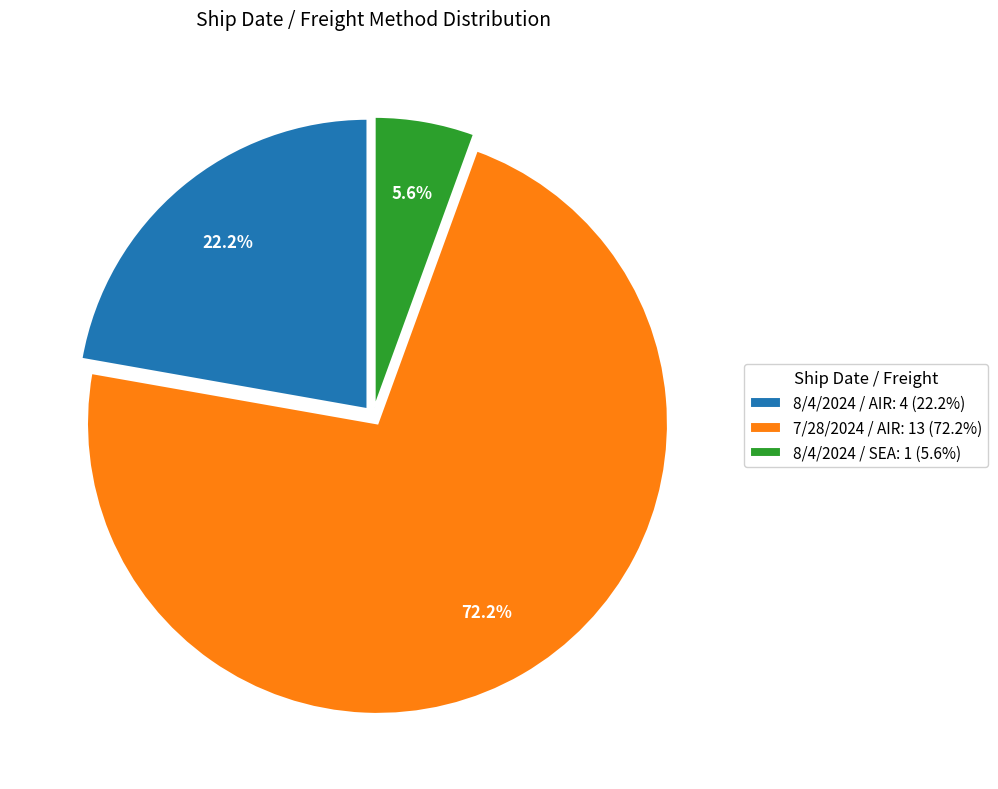

Which category has the smallest portion of the pie?

8/4/2024 / SEA: 1 (5.6%)